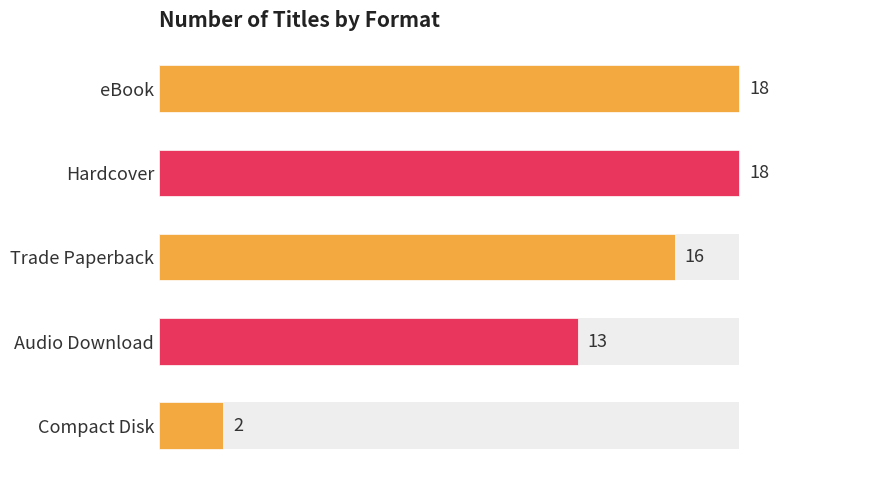

The value at 7.5 is 4. True or false?

False